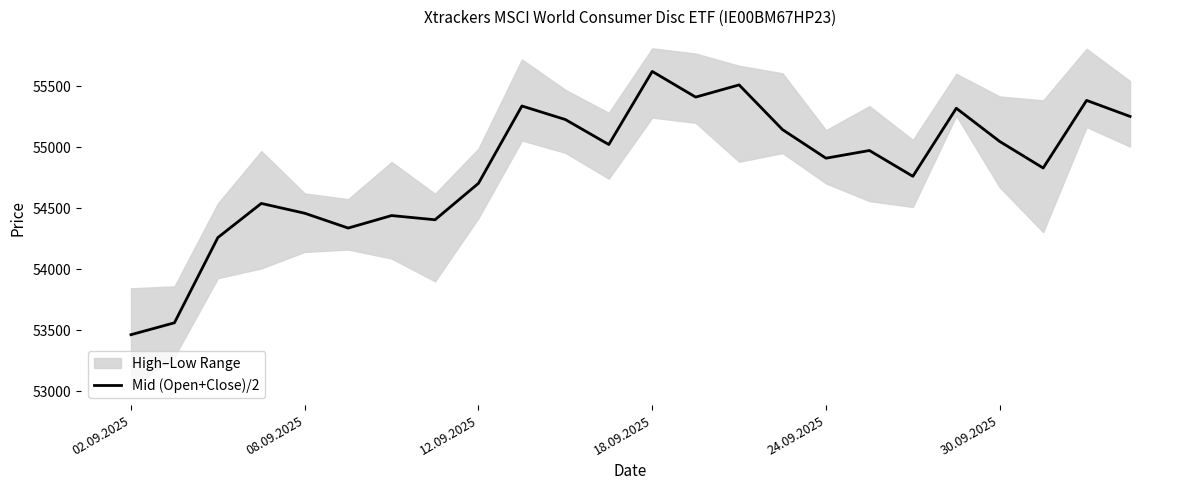

Where does the data first go above 54975?

9